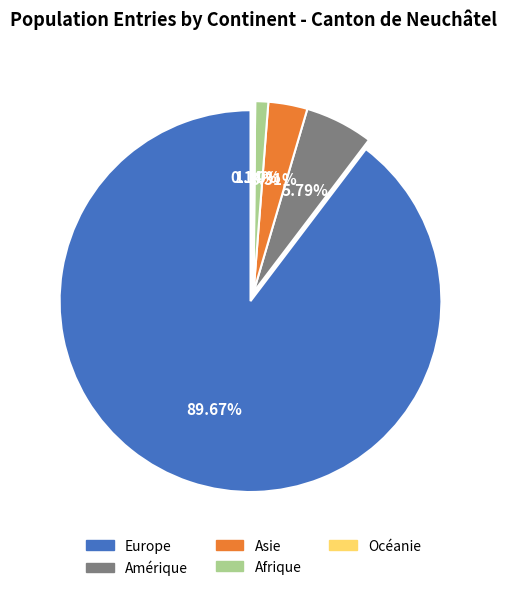

Which category has the biggest portion of the pie?

Europe